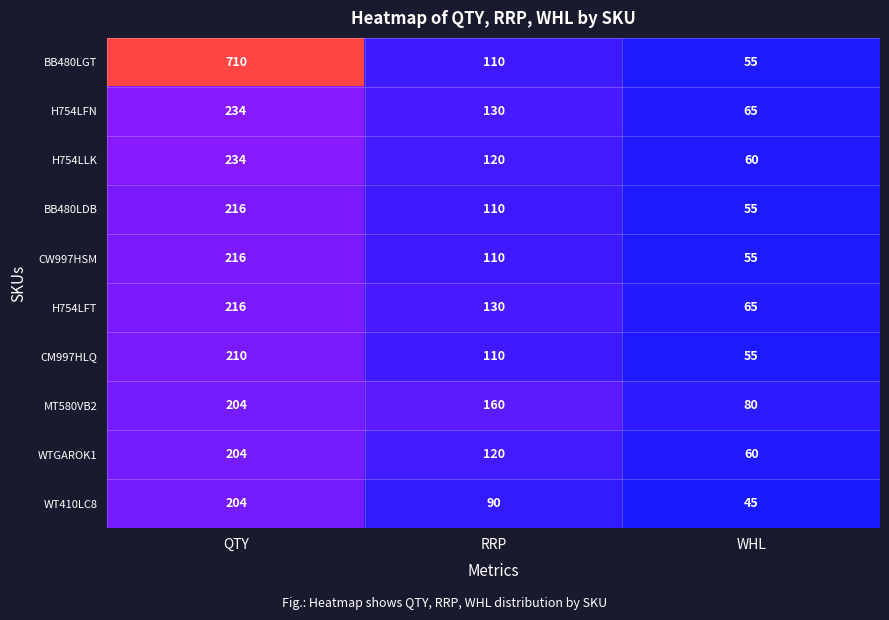

List the labels in order of H754LLK value, smallest first.

WHL, RRP, QTY